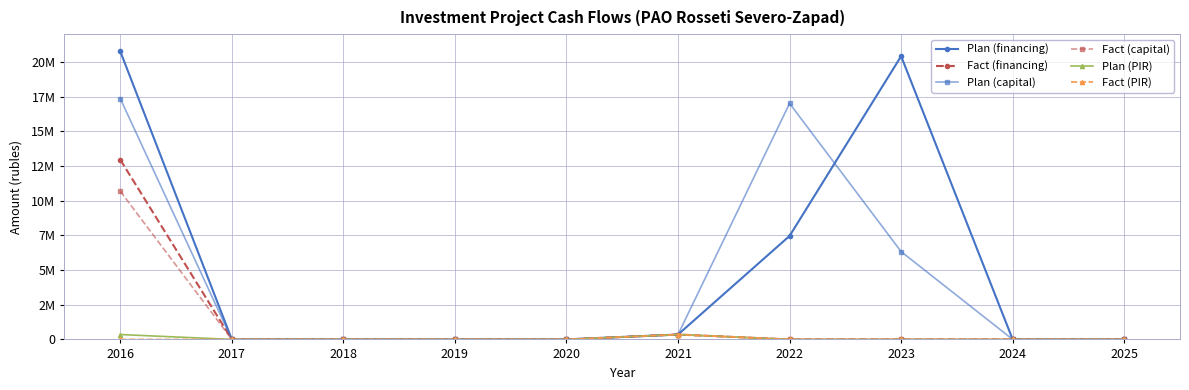

True or false: Plan (capital) and Fact (capital) cross at least once.

False